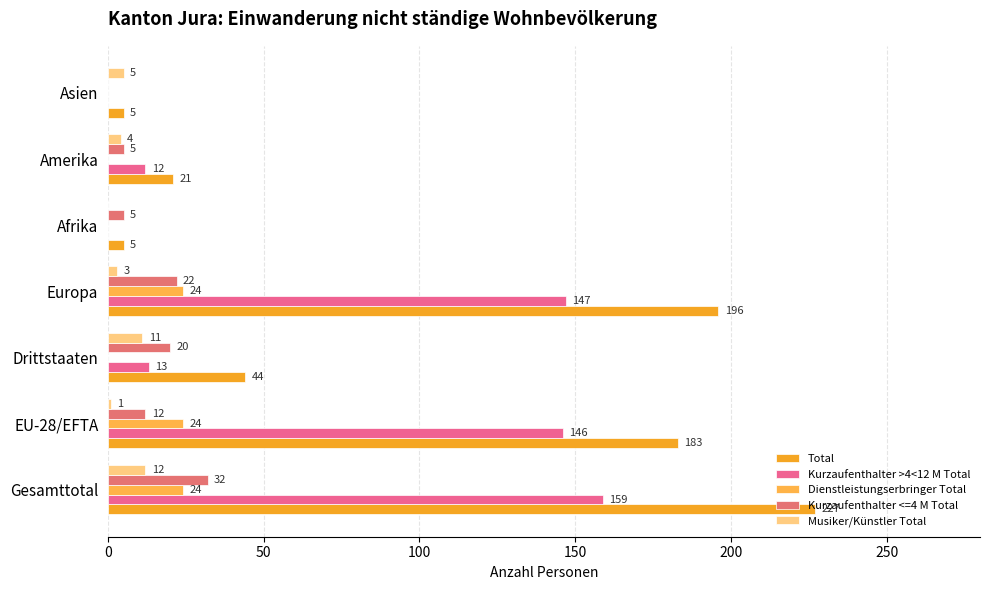

How many categories are shown in the chart?

7